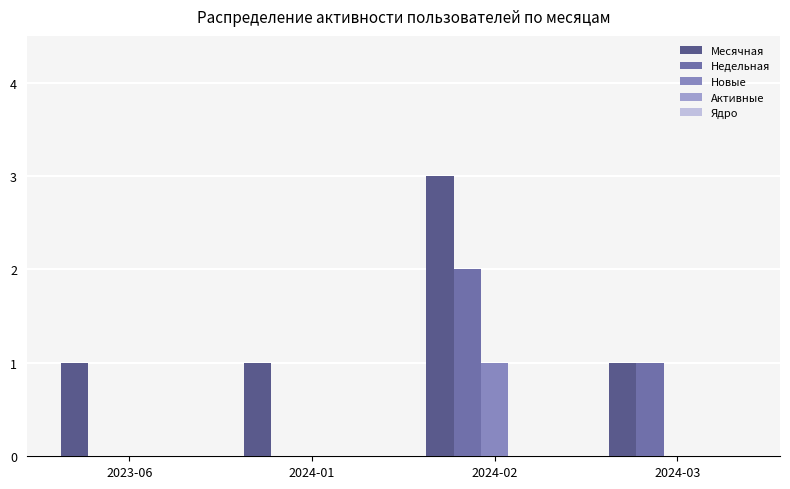

Which category has the highest value across all series?

2024-02